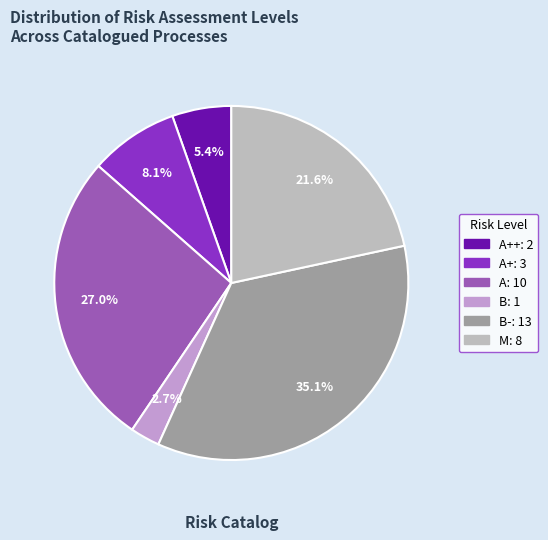

Is there any slice that represents more than half of the pie?

No